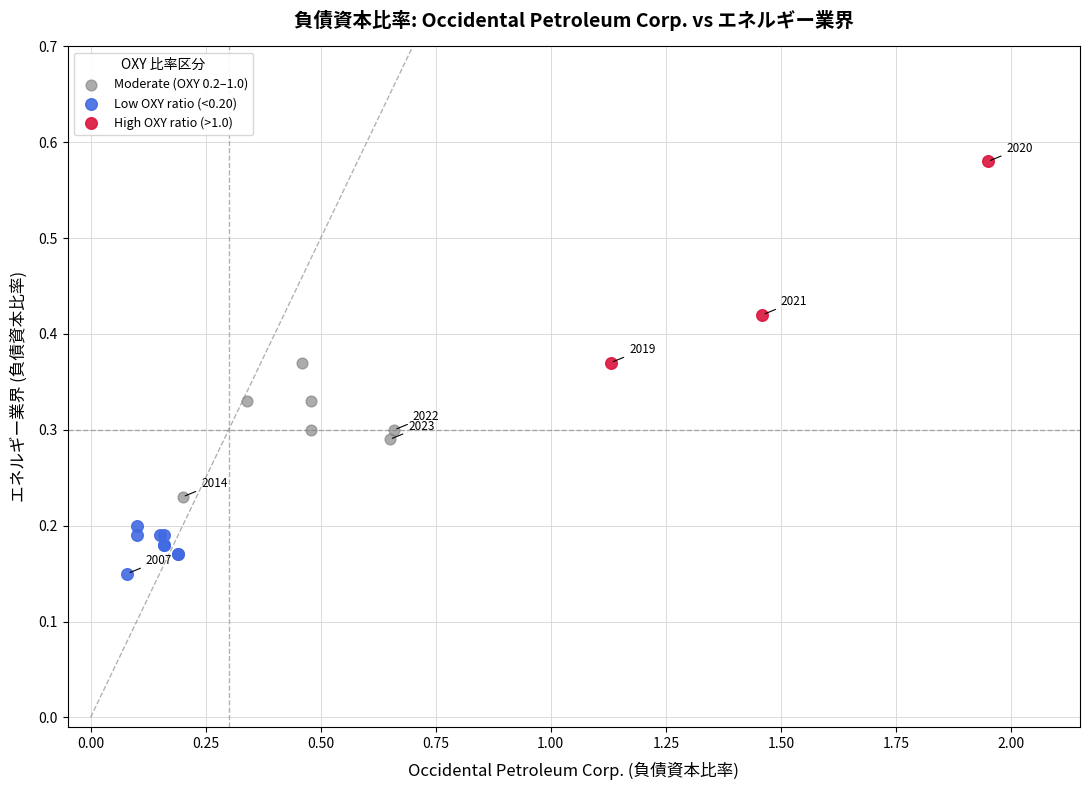

Which series contains the highest Y value?

High OXY ratio (>1.0)